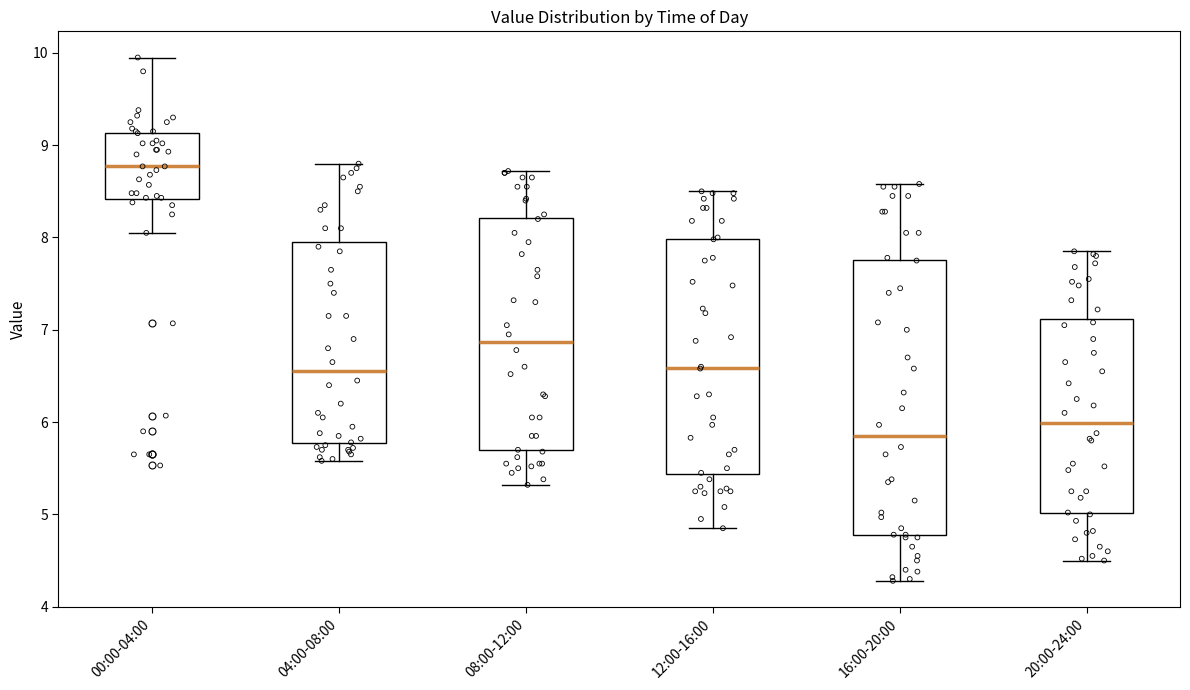

Which box's median line is the lowest?

16:00-20:00